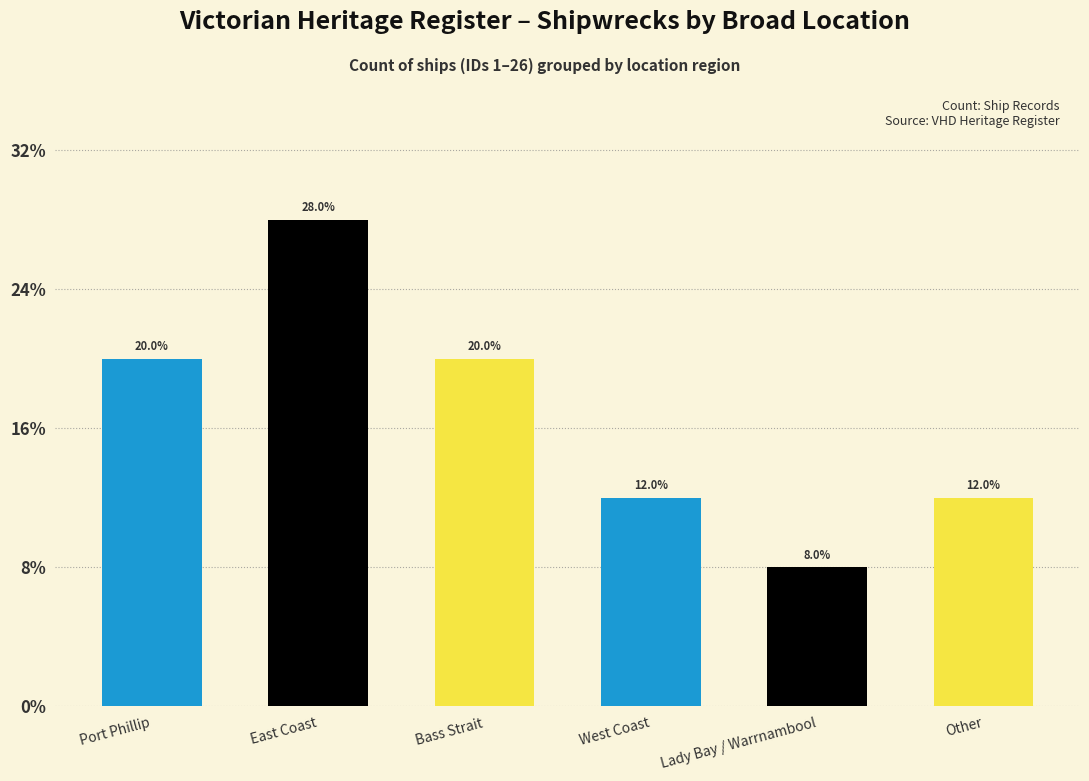

The chart shows a value of 4 at Other. True or false?

False